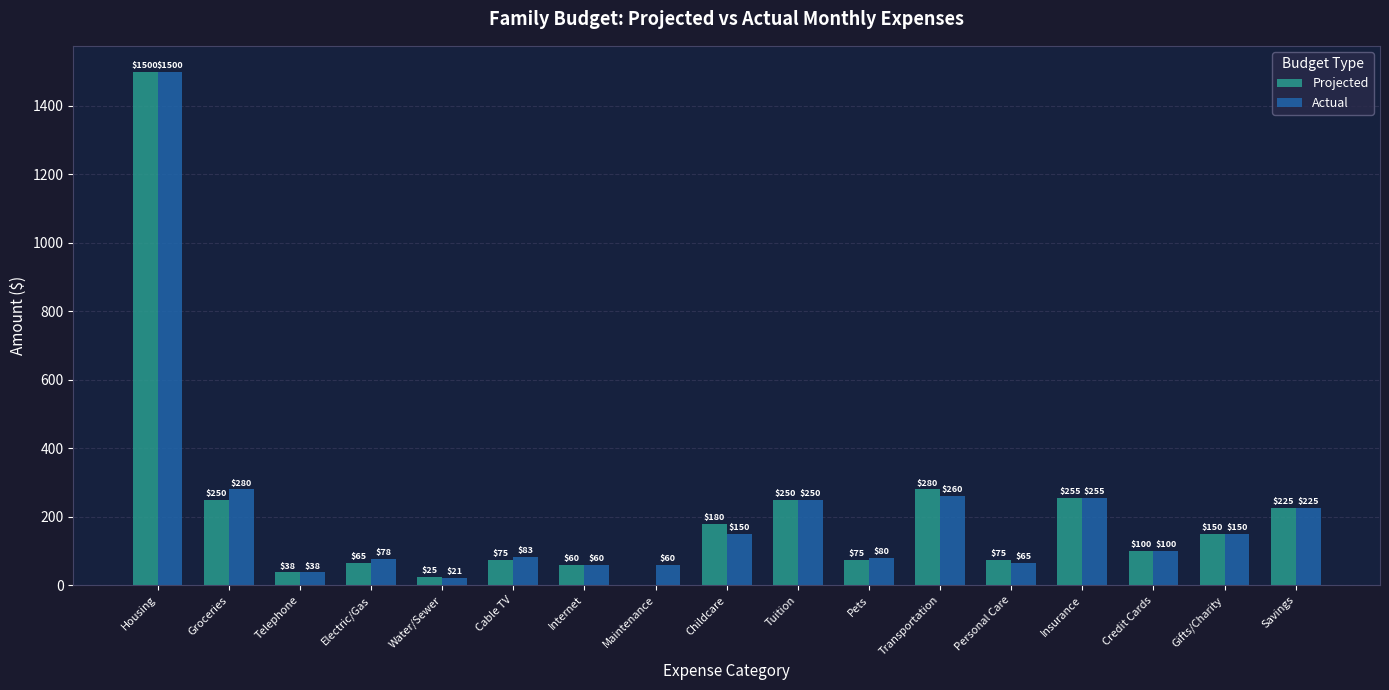

Between Personal Care and Insurance, which series saw the biggest shift?

Actual